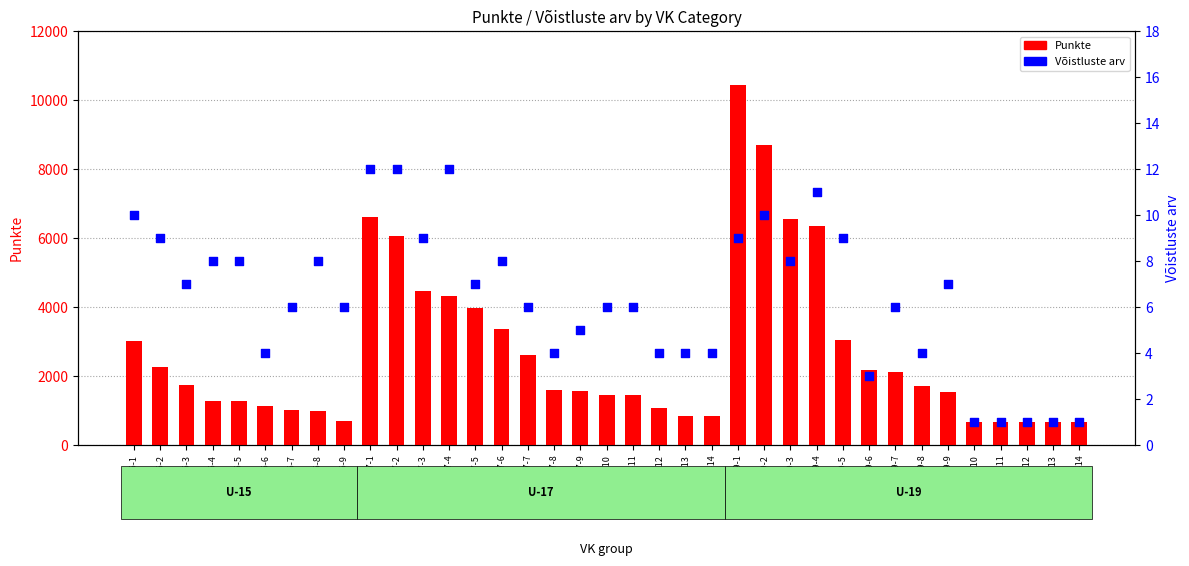

Which series has the largest total across all categories?

Punkte